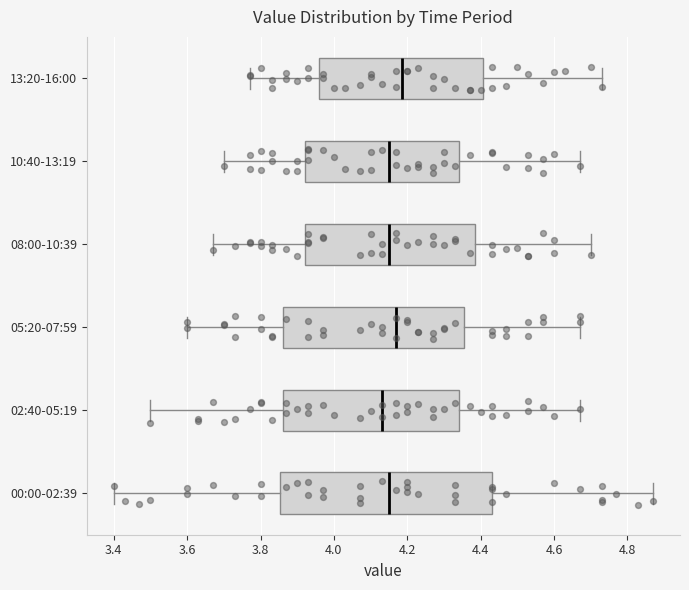

Comparing the boxes themselves (not the whiskers), which one is the widest?

00:00-02:39